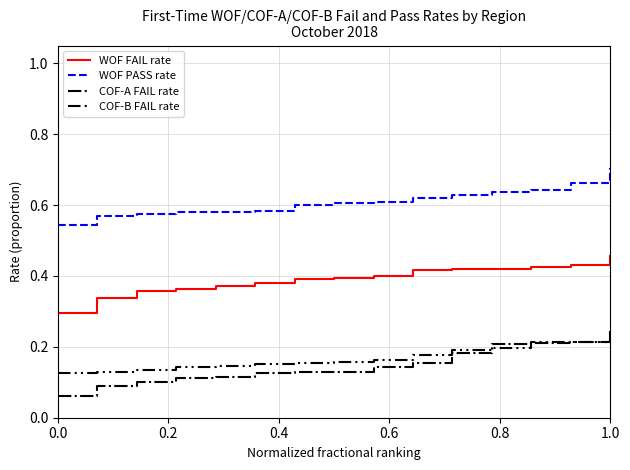

Which series has the largest range (max minus min)?

COF-A FAIL rate